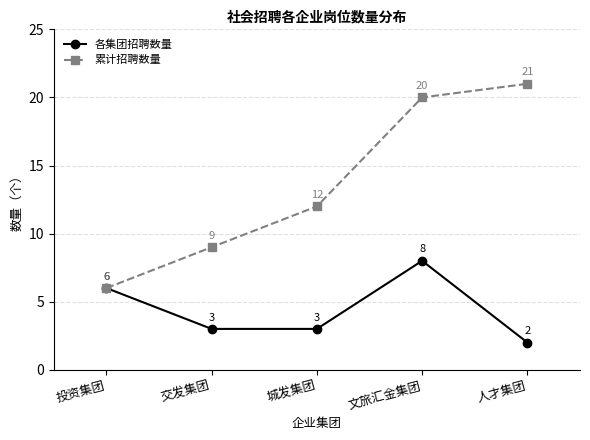

True or false: 累计招聘数量 has more than 2 points higher than both neighbors.

False